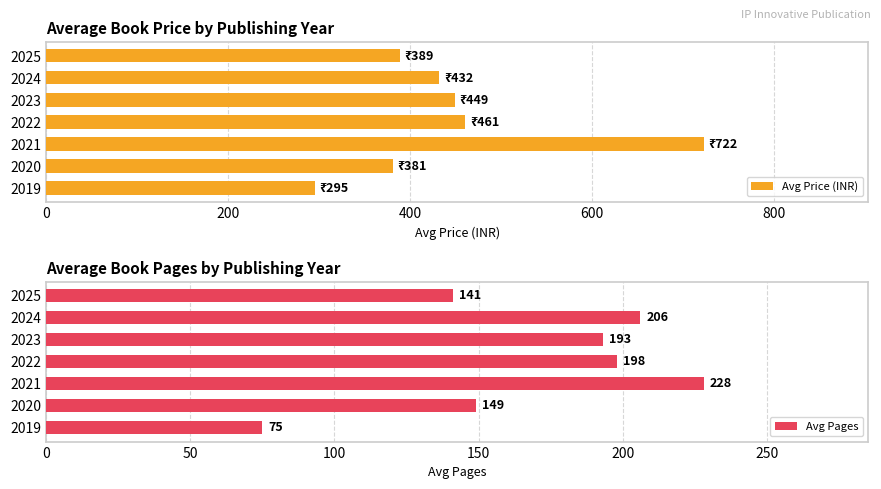

How many groups of bars are there?

7